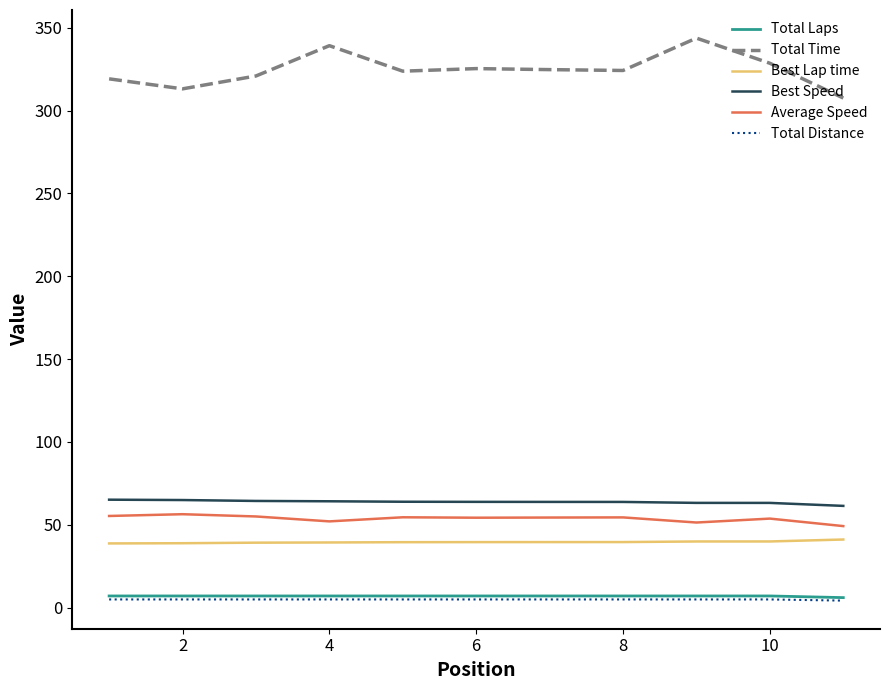

True or false: Total Laps and Best Lap time cross at least once.

False